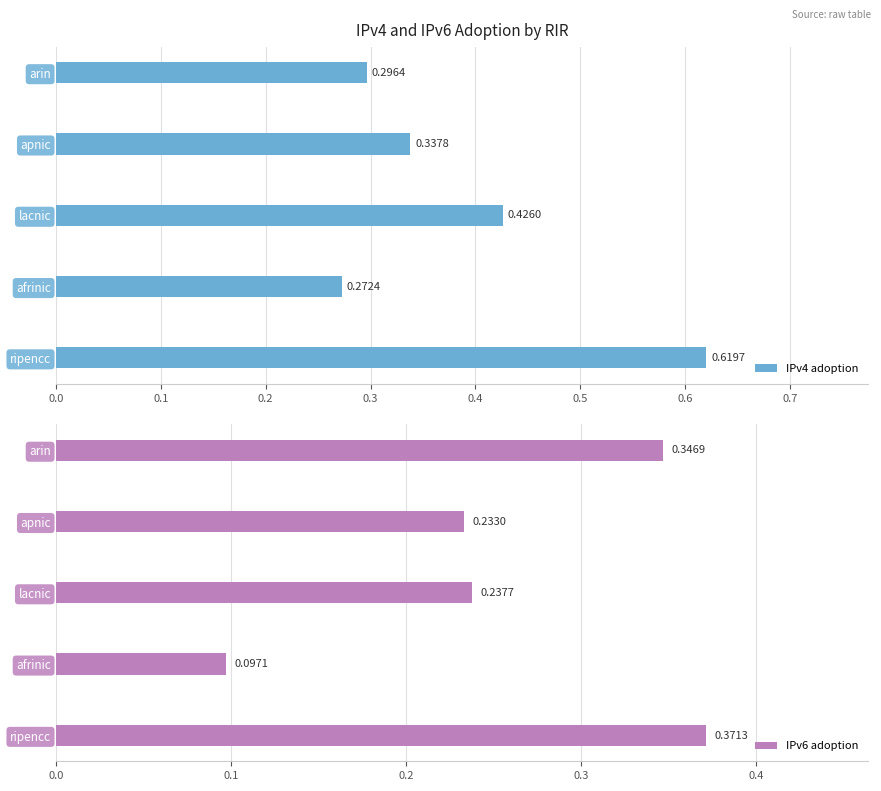

Rank the series by their average value, from lowest to highest.

IPv6 adoption, IPv4 adoption